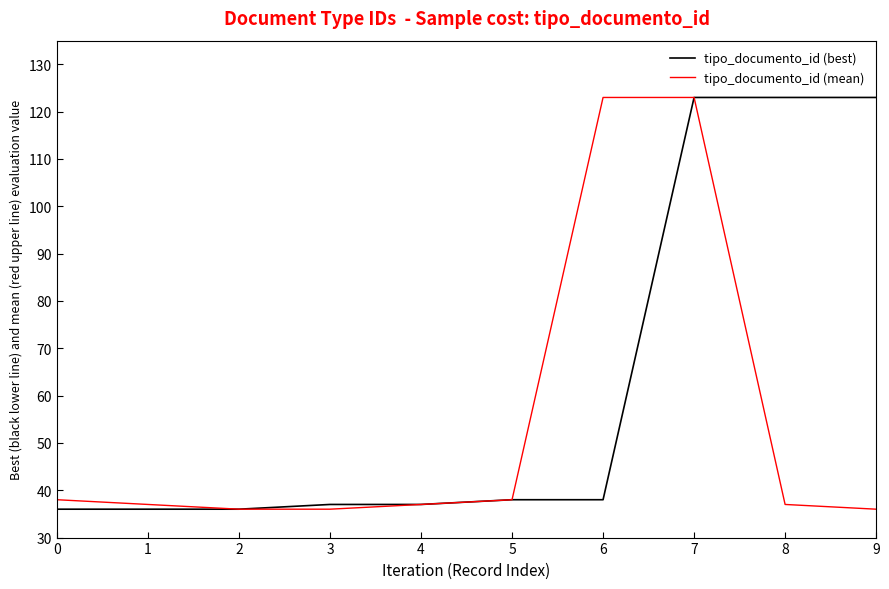

What is the spread (max minus min) of values at 6?

85